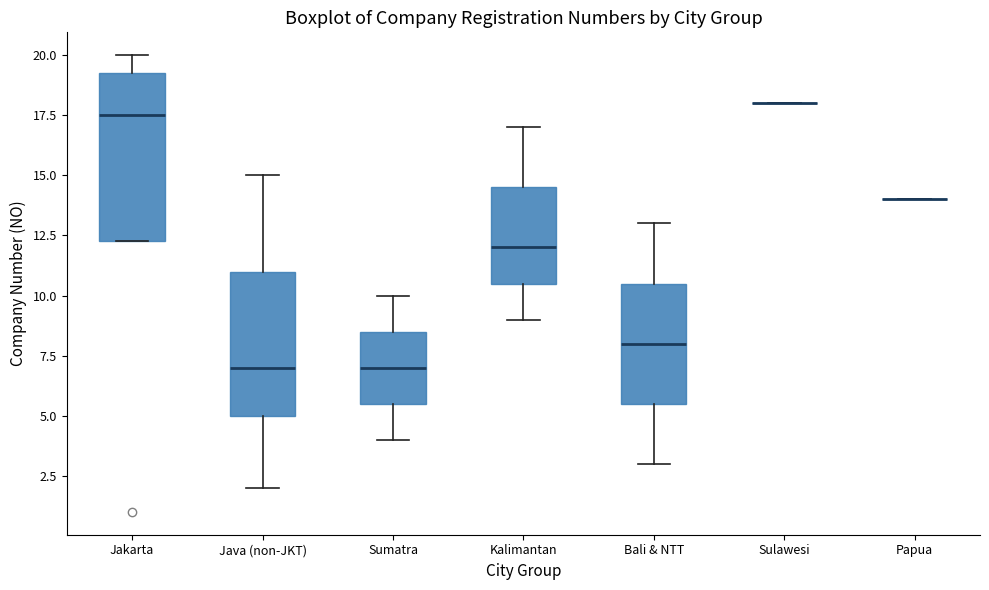

Comparing the boxes themselves (not the whiskers), which one is the tallest?

Jakarta